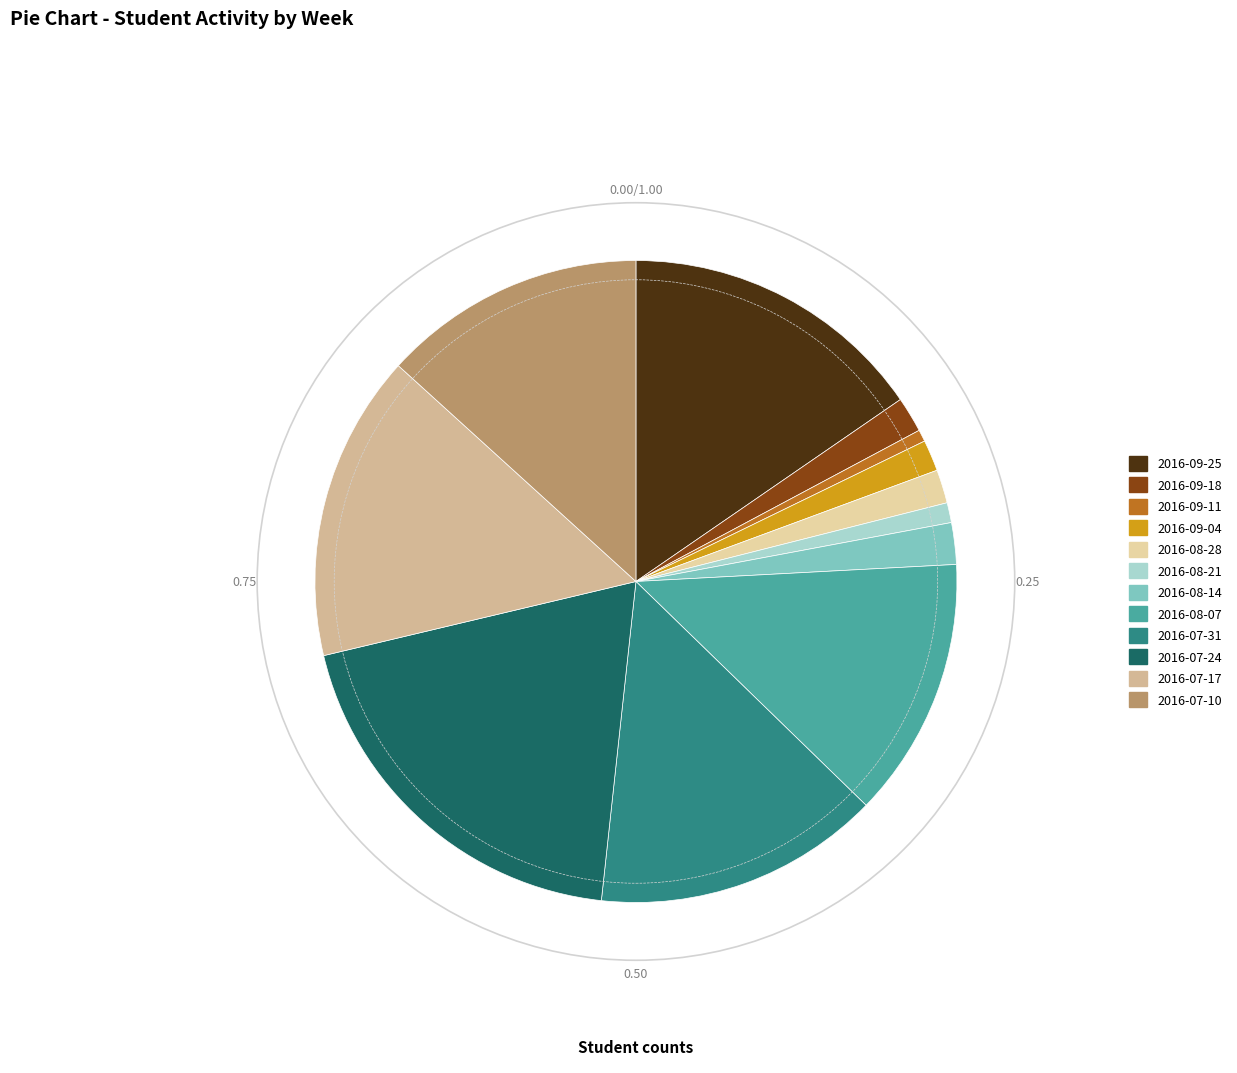

Is it true that 2016-09-11 is 1% of the pie?

True